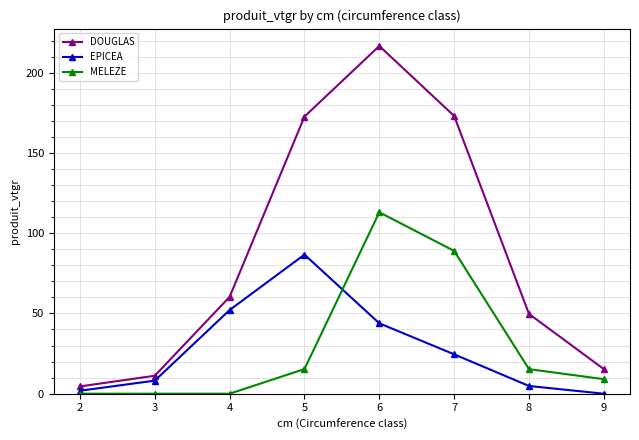

How many data points does each series have?

8